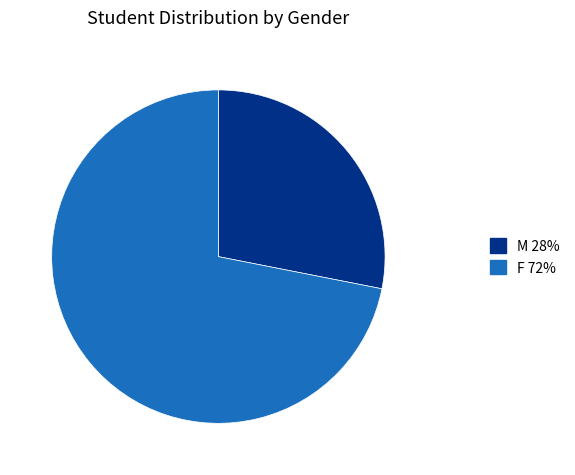

Rank the categories by value from highest to lowest.

F, M